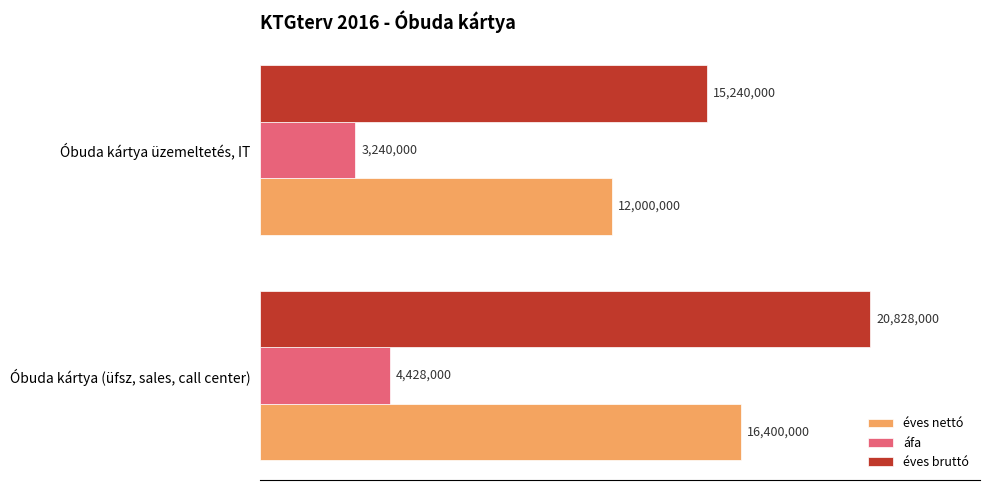

What are all the series names shown in the legend?

éves nettó, áfa, éves bruttó